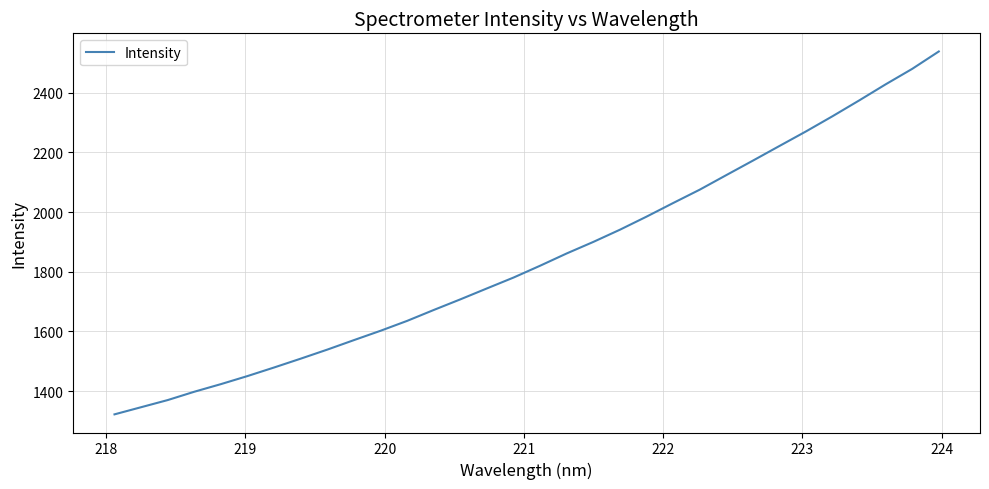

What is the minimum value shown in the chart?

1321.9